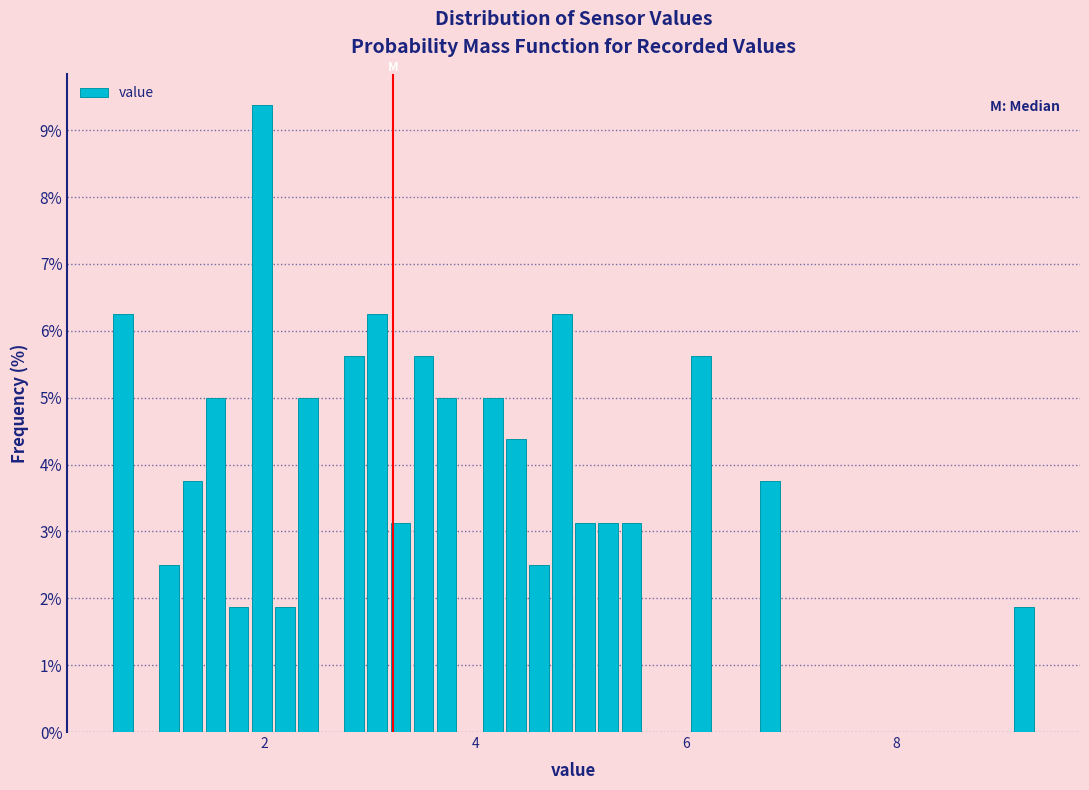

Read against the x-axis, roughly where is the centre of the tallest bar?

2.0